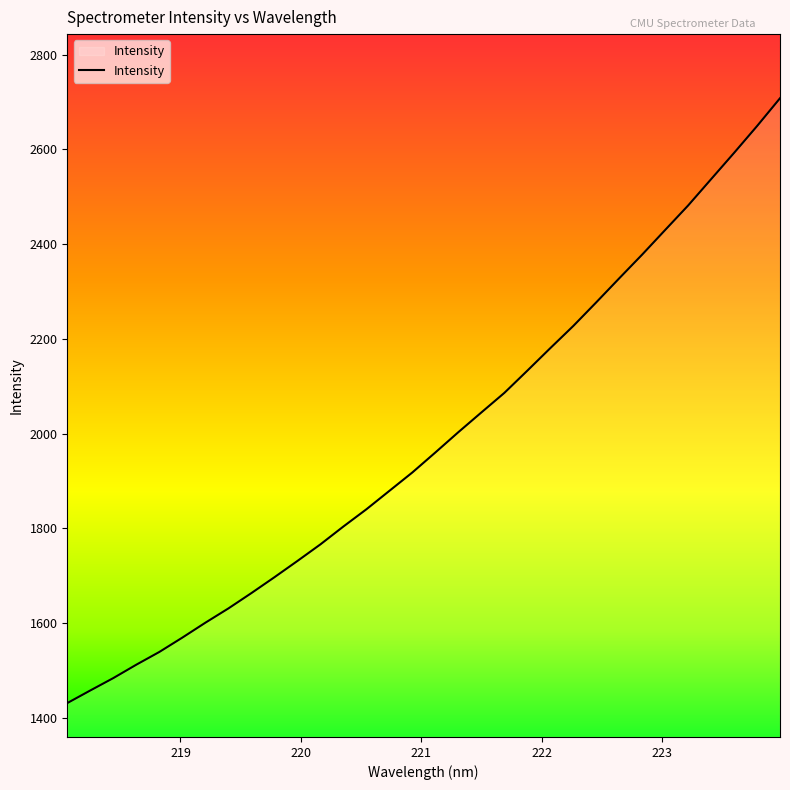

What is the greatest value displayed?

2708.2